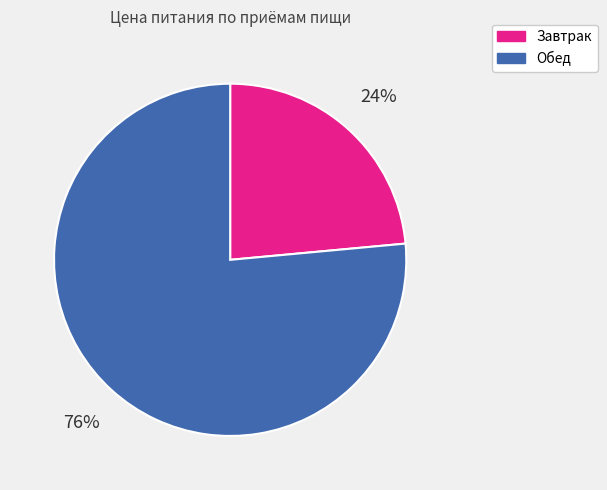

To the nearest percent, what portion does Обед represent?

76%